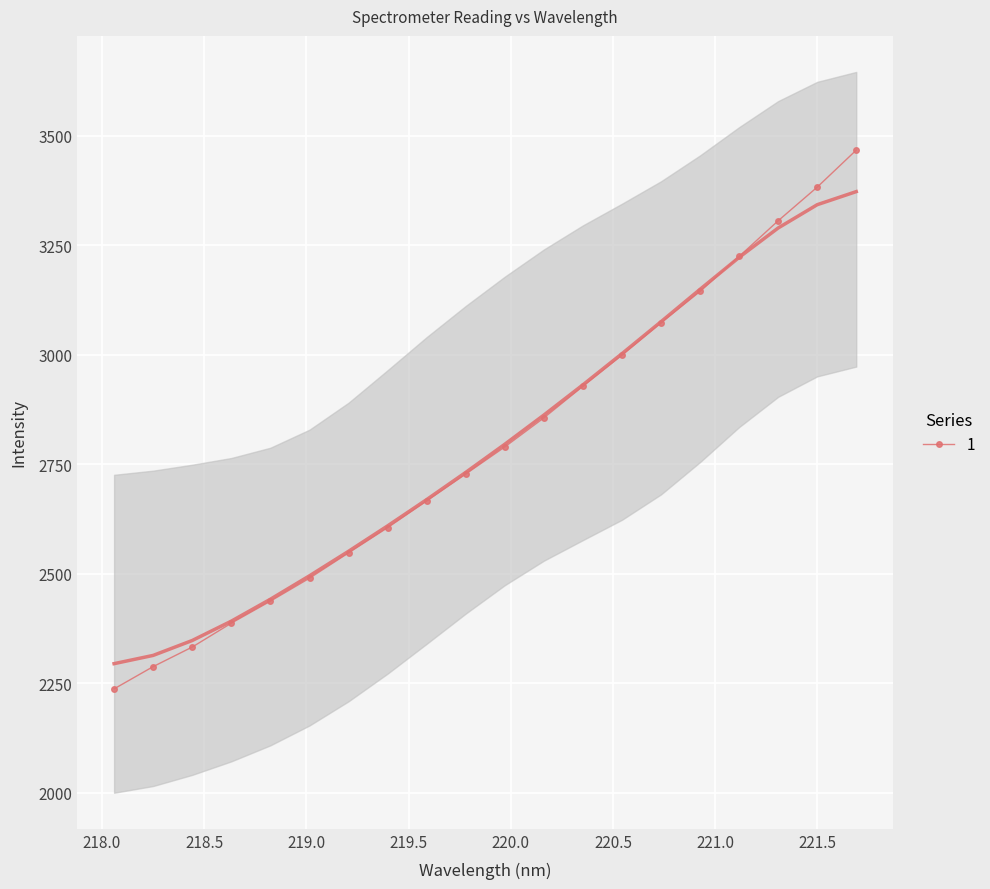

How many data points in y are less than 2795?

10